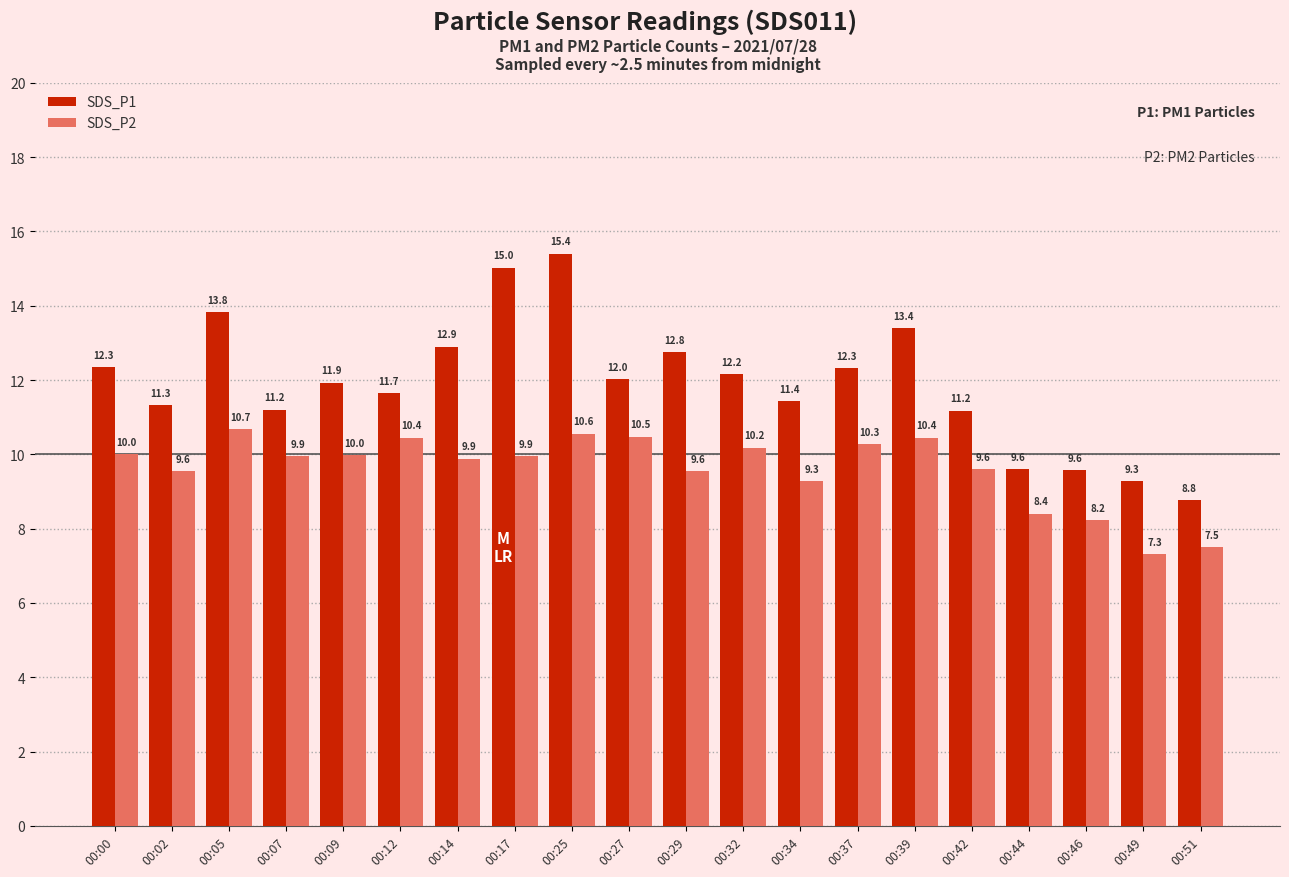

What is the total value across all series at 00:49?

16.6